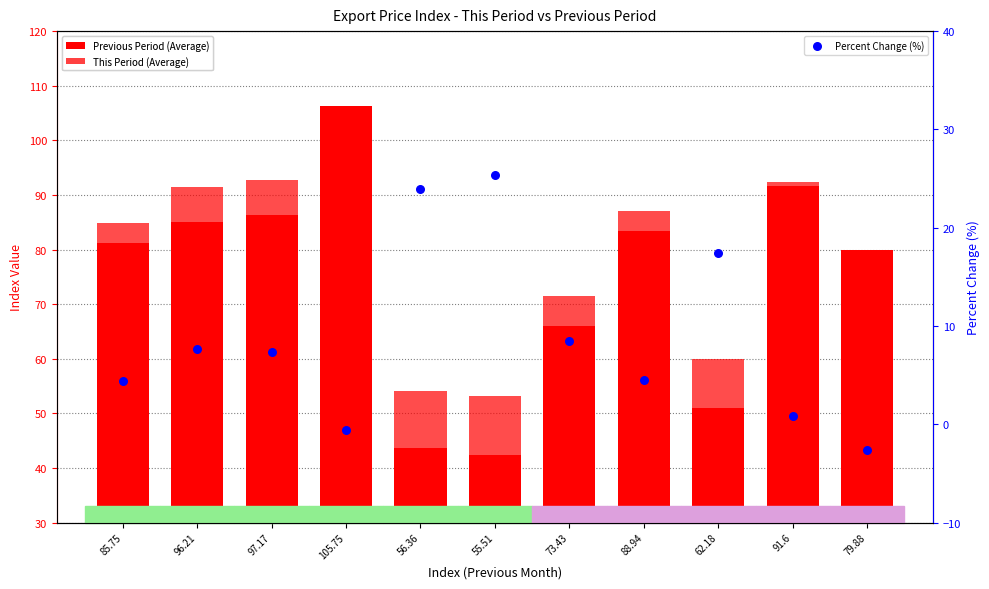

Which series has the largest total across all categories?

This Period (Average)